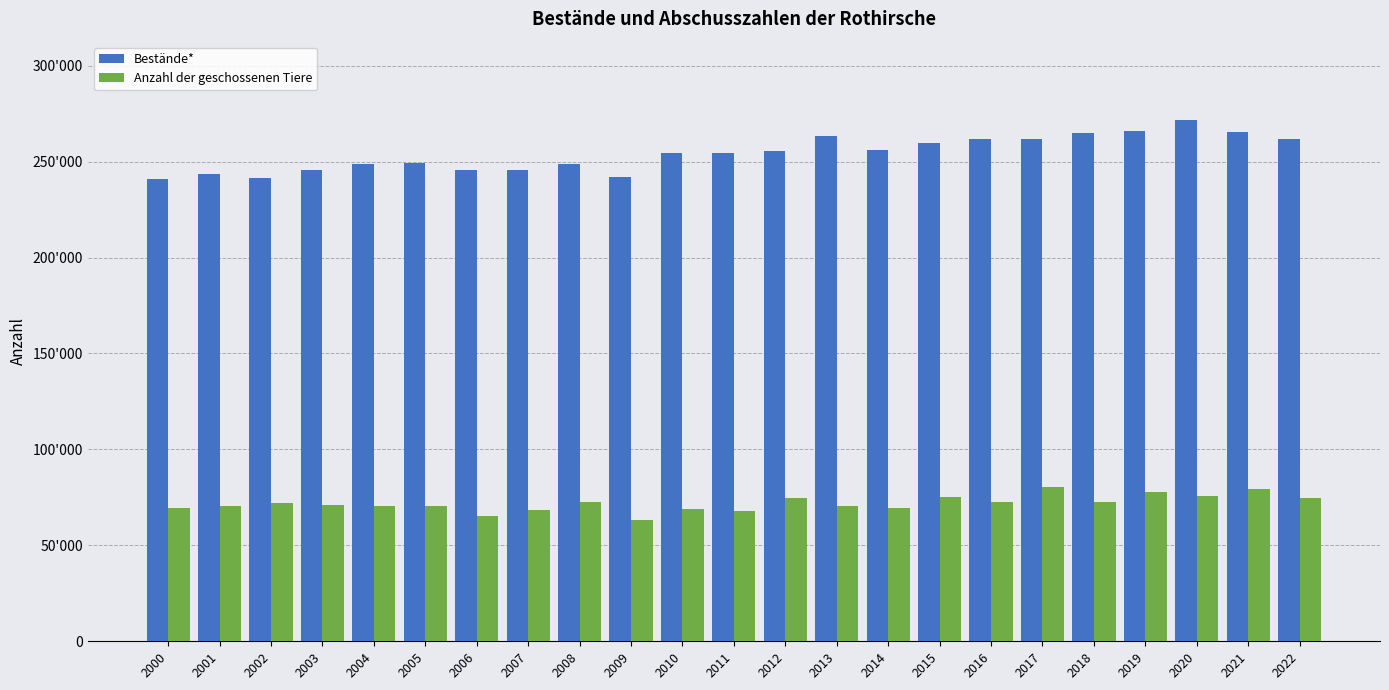

Are the bars grouped side by side (vs. stacked)?

Yes